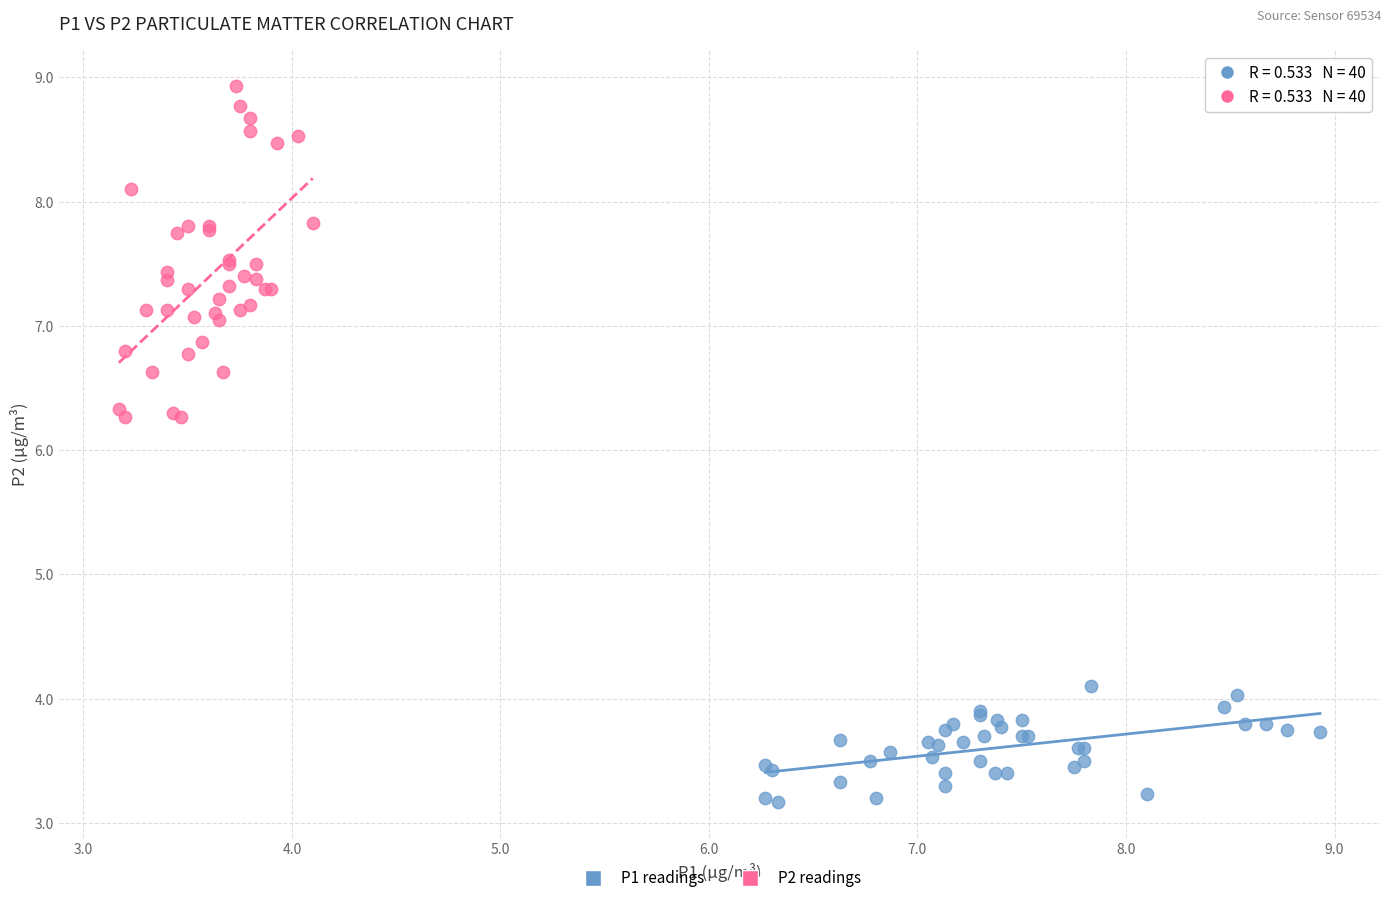

What are all the series names shown in the legend?

P1 readings, P2 readings